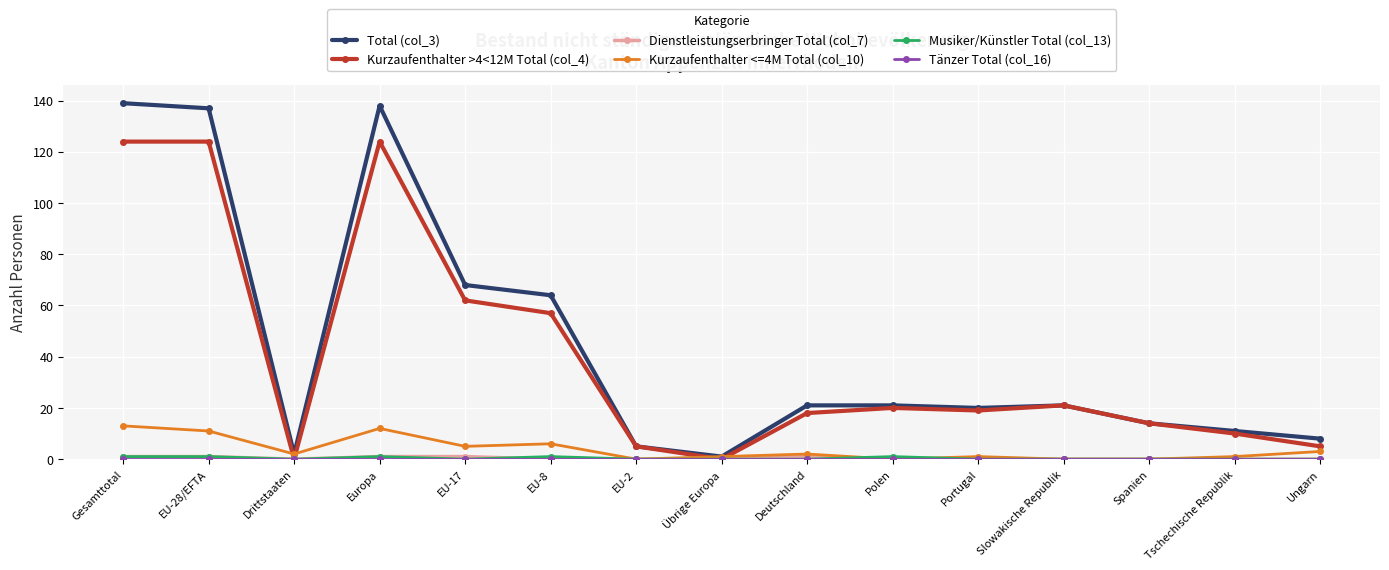

True or false: Total (col_3) has a value of 20 at Portugal.

True